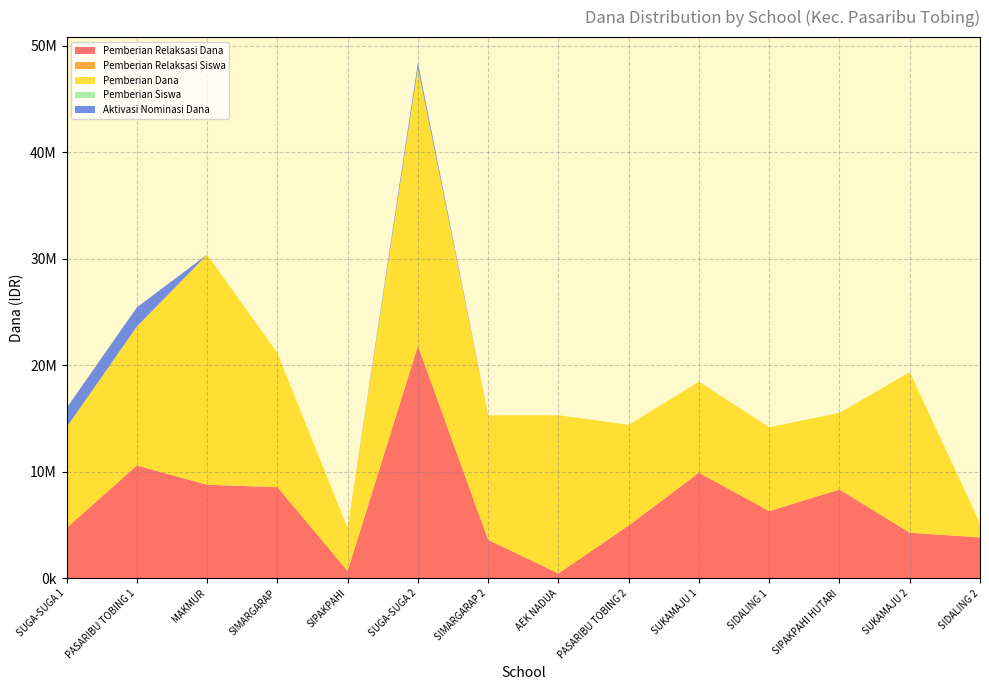

Reading left to right, extract all data points from this chart.

Pemberian Relaksasi Dana: 4725000	10575000	8775000	8550000	675000	21825000	3600000	450000	4950000	9900000	6300000	8325000	4275000	3825000
Pemberian Relaksasi Siswa: 13	24	21	26	2	58	8	1	14	27	16	20	11	11
Pemberian Dana: 9450000	13050000	21600000	12600000	4050000	26100000	11700000	14850000	9450000	8550000	7875000	7200000	15075000	1350000
Pemberian Siswa: 23	33	56	30	9	62	31	36	24	23	20	21	36	3
Aktivasi Nominasi Dana: 1800000	1800000	0	0	0	450000	0	0	0	0	0	0	0	0